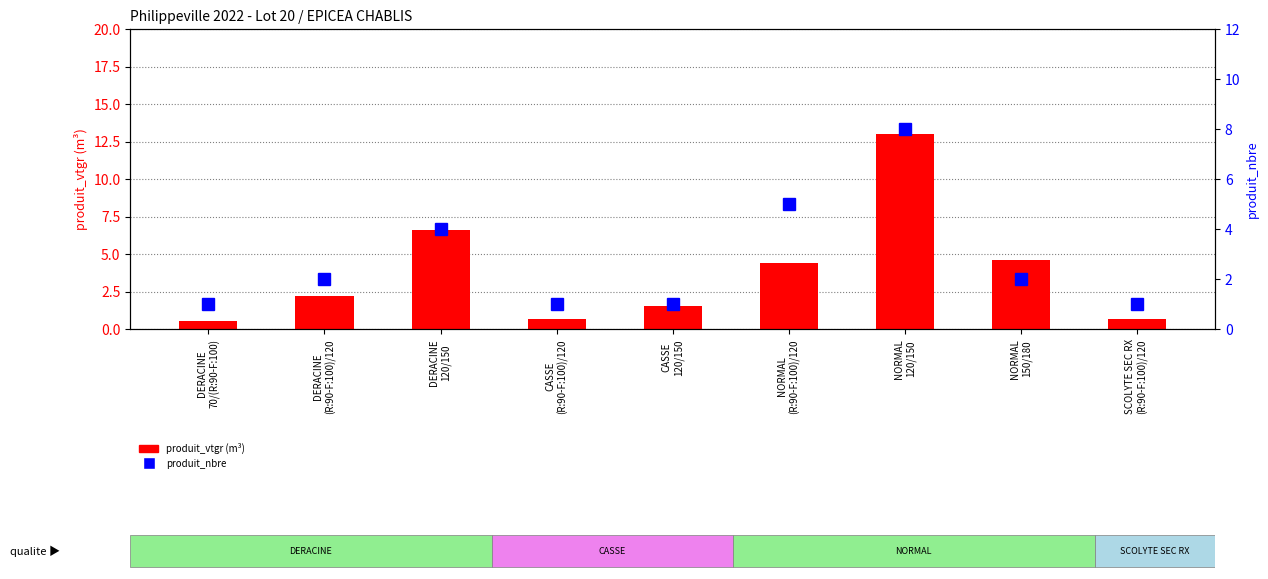

Count the number of categories in the chart.

9